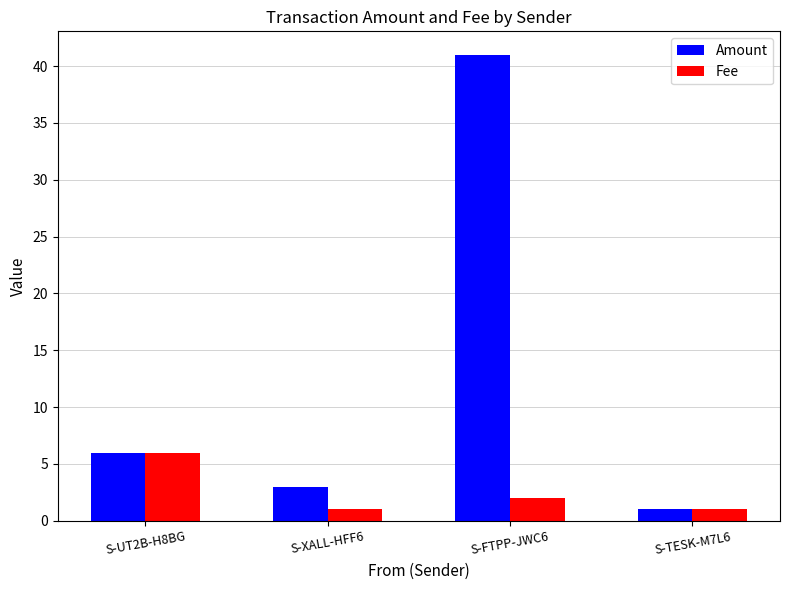

What is the smallest value displayed?

1